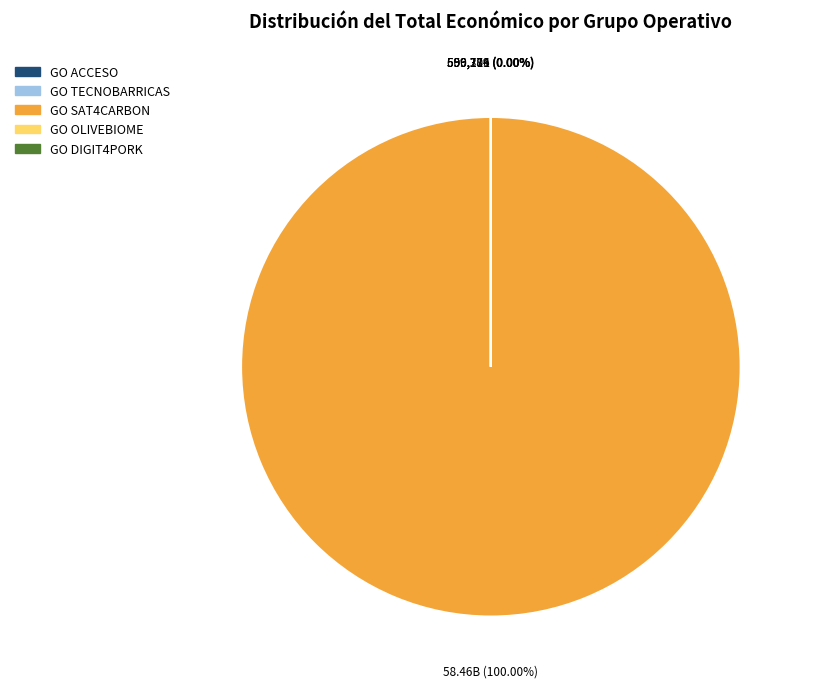

Count the number of slices in the pie.

5